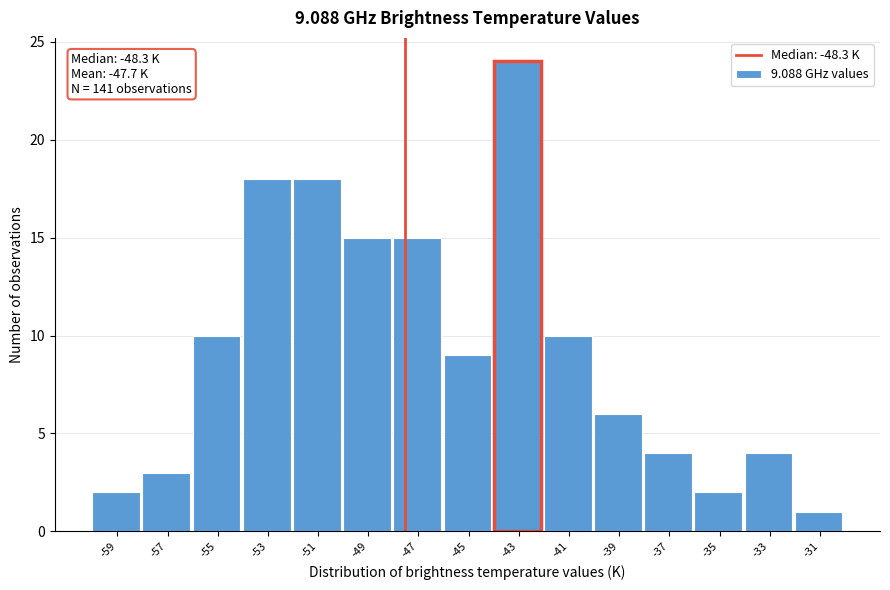

Reading left to right, list all the values displayed in this chart.

2	3	10	18	18	15	15	9	24	10	6	4	2	4	1